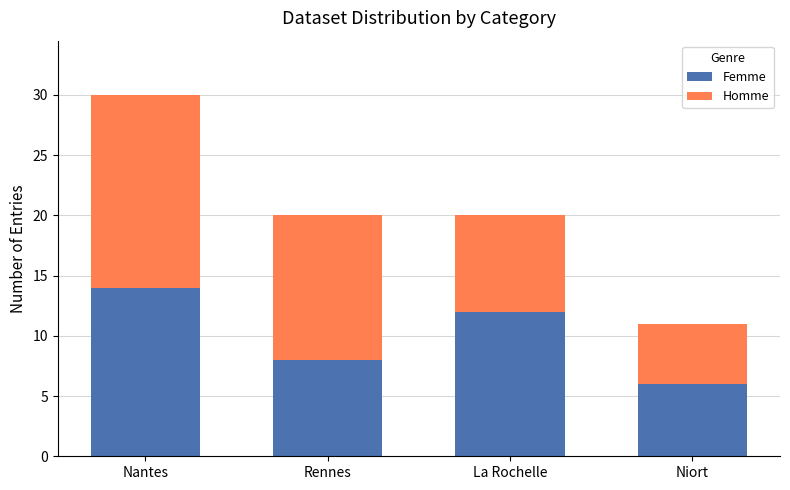

What is the minimum value for Femme?

6